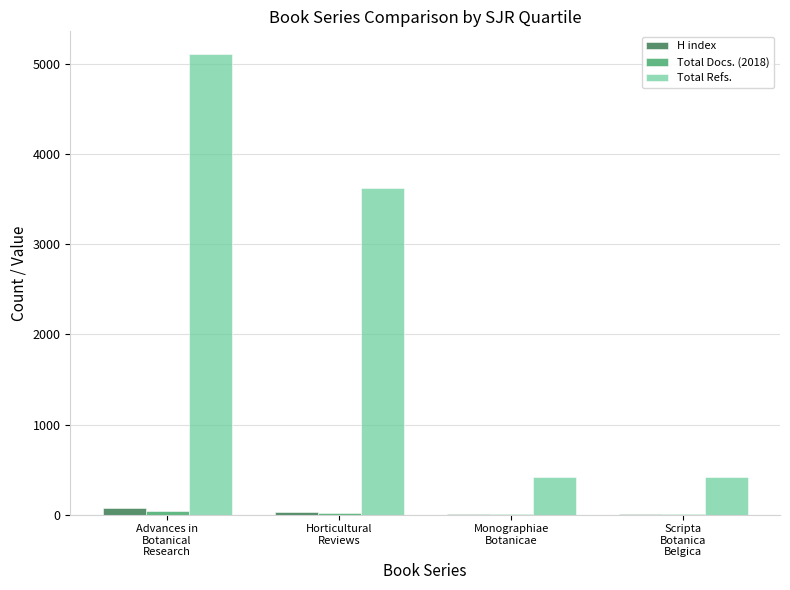

Does the chart contain stacked bars?

No